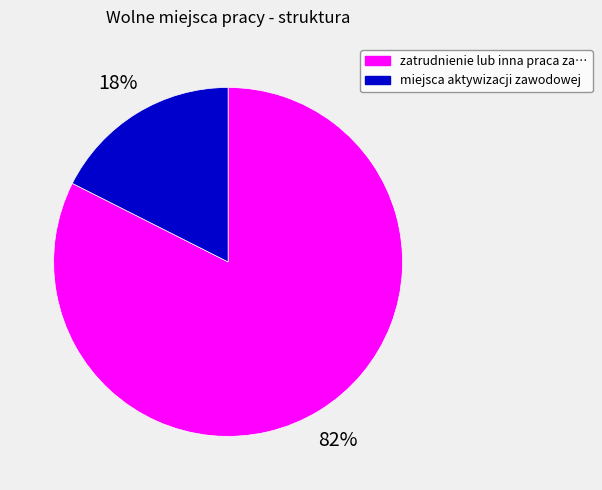

Is there any slice that represents more than half of the pie?

Yes